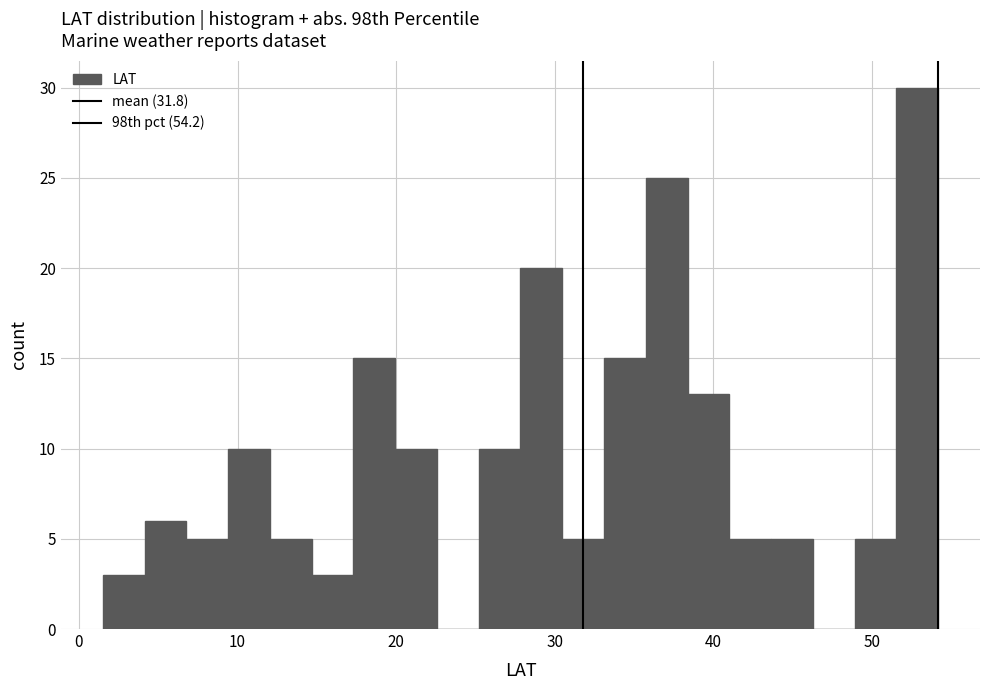

Read against the x-axis, roughly where is the centre of the tallest bar?

53